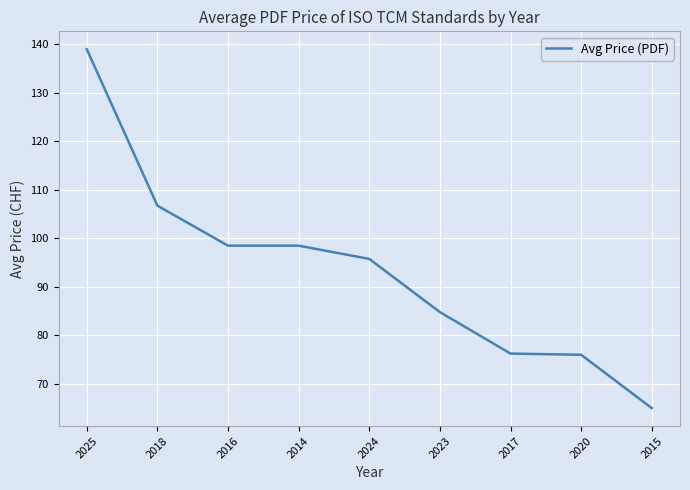

What is the ratio of the value at 2015 to the value at 2024?

0.7